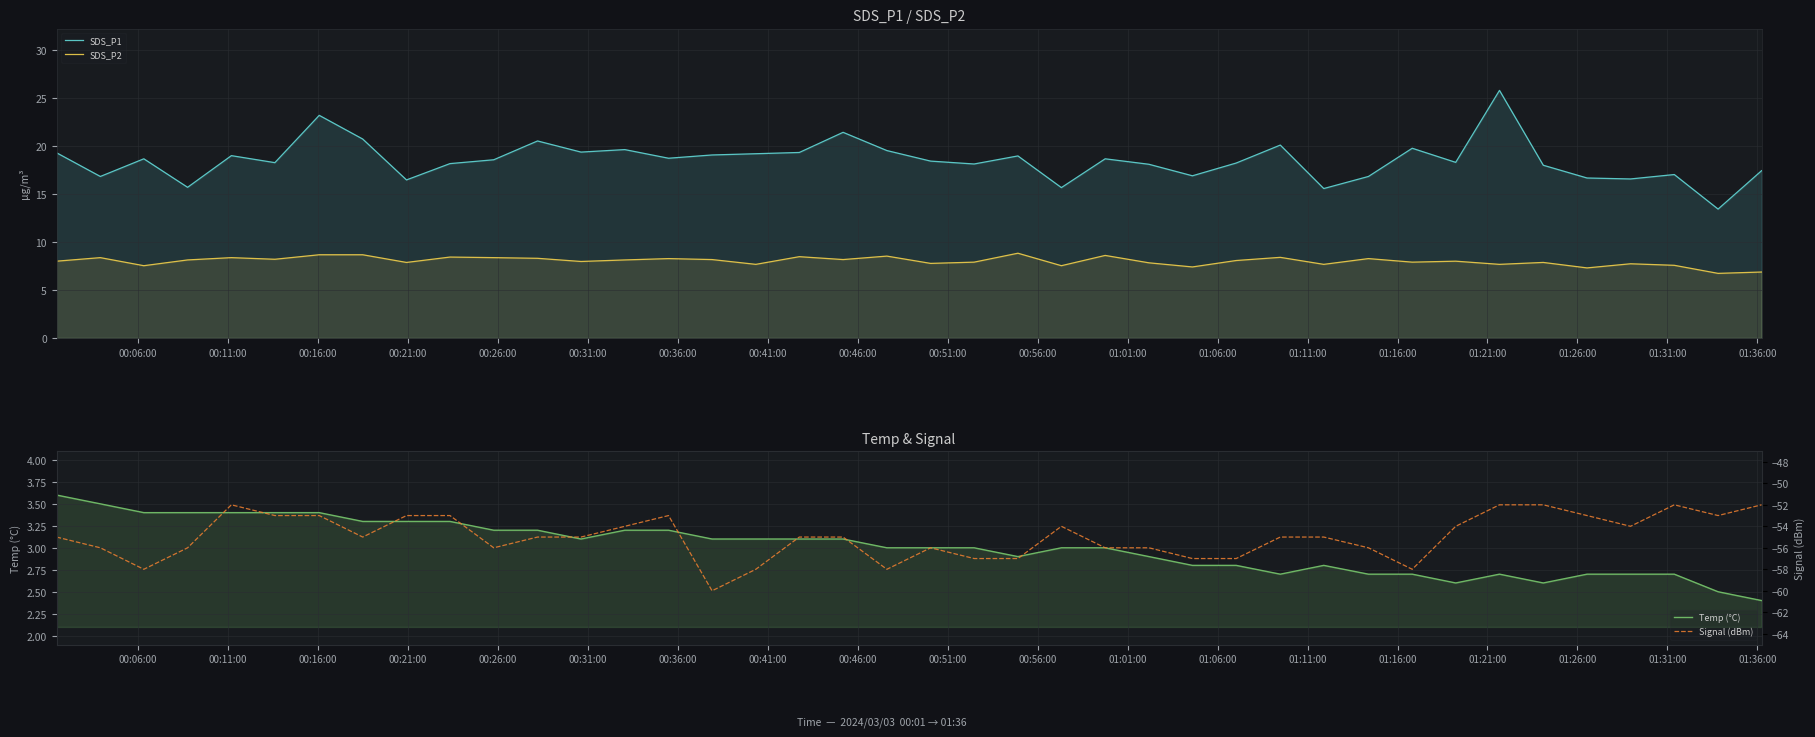

True or false: Temp (°C) has more than 0 points higher than both neighbors.

True